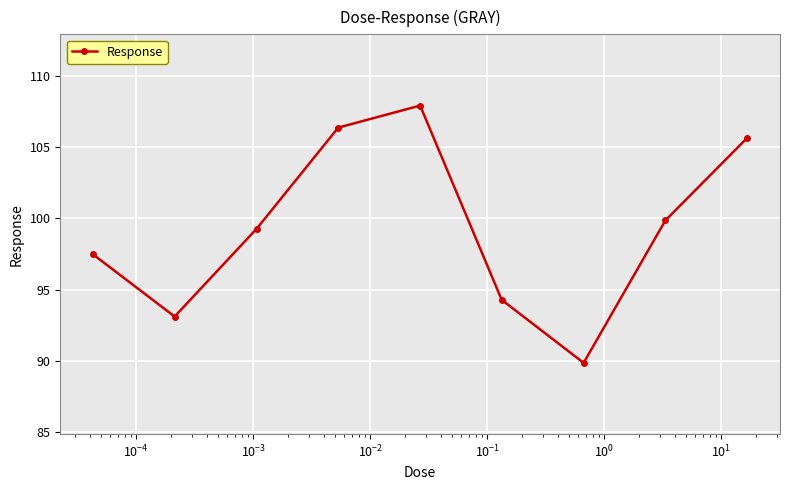

How many points are lower than both their immediate neighbors (excluding endpoints)?

2